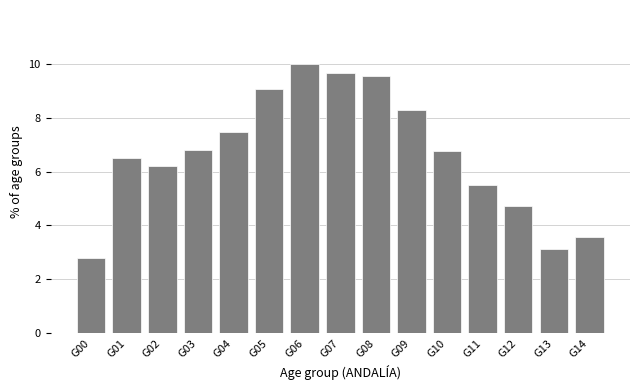

Reading right to left, list all the values displayed in this chart.

G14=3.6	G13=3.1	G12=4.7	G11=5.5	G10=6.8	G09=8.3	G08=9.5	G07=9.6	G06=10.0	G05=9.1	G04=7.5	G03=6.8	G02=6.2	G01=6.5	G00=2.8